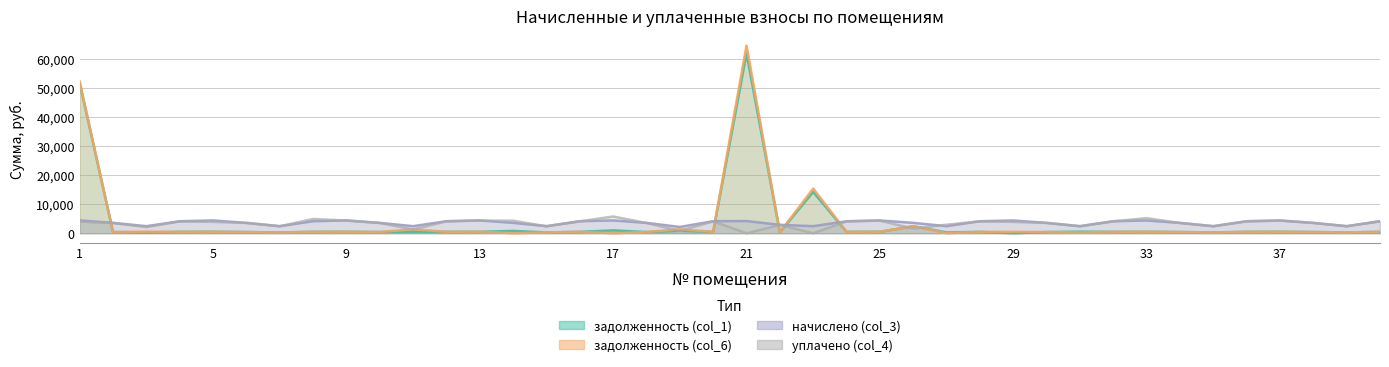

What is the difference between the maximum and minimum values in the начислено (col_3) series?

2248.3